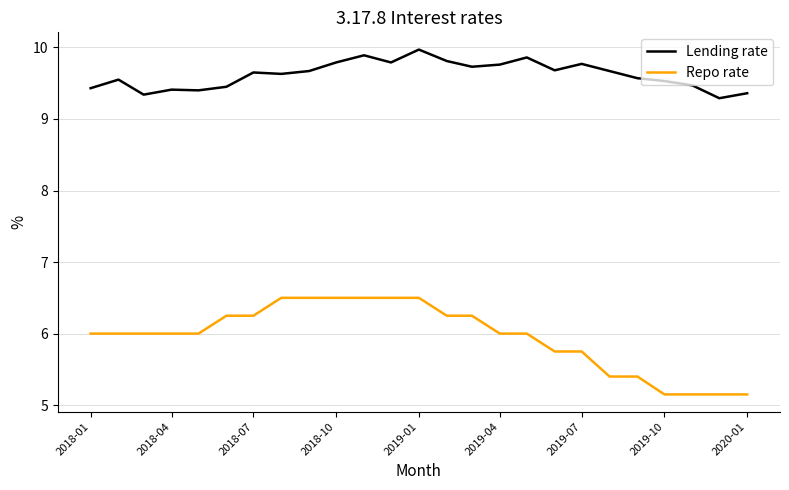

What is the maximum value for Lending rate?

10.0